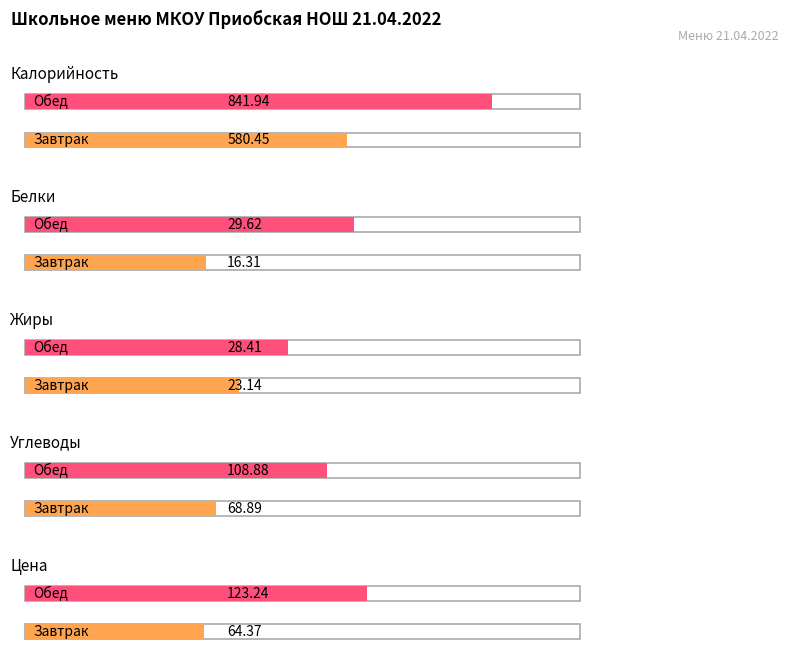

How many data points in Завтрак are less than 64?

2